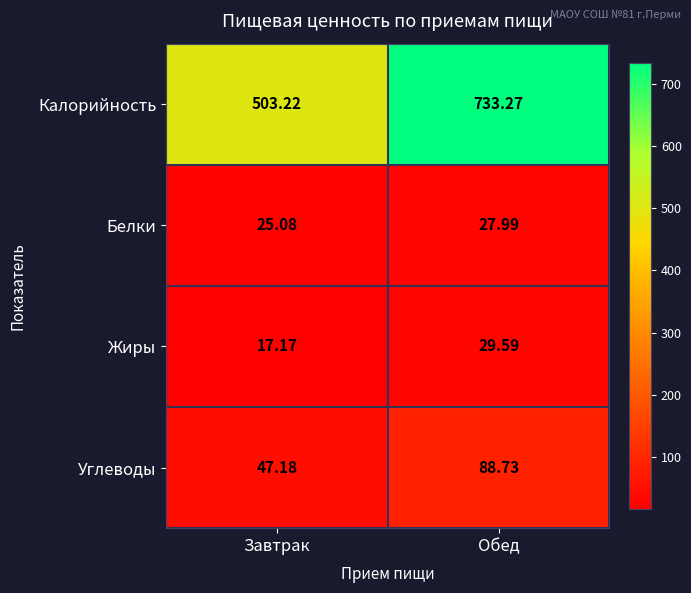

List the series in order of their peak value, lowest first.

Белки, Жиры, Углеводы, Калорийность